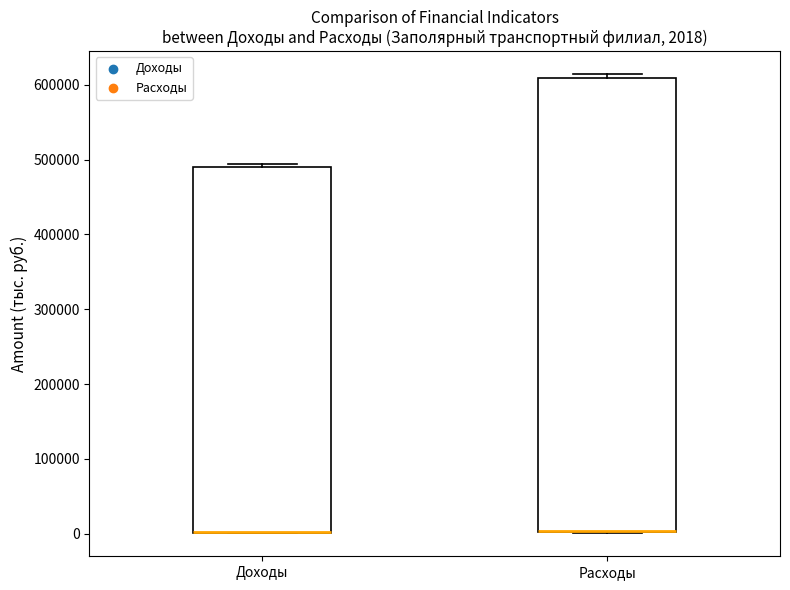

Comparing the boxes themselves (not the whiskers), which one is the tallest?

Расходы